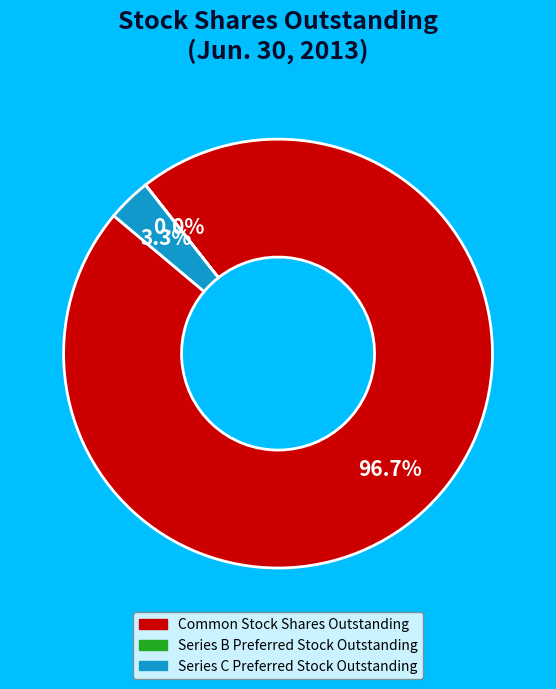

Does Common Stock Shares Outstanding represent more than half of the total?

Yes